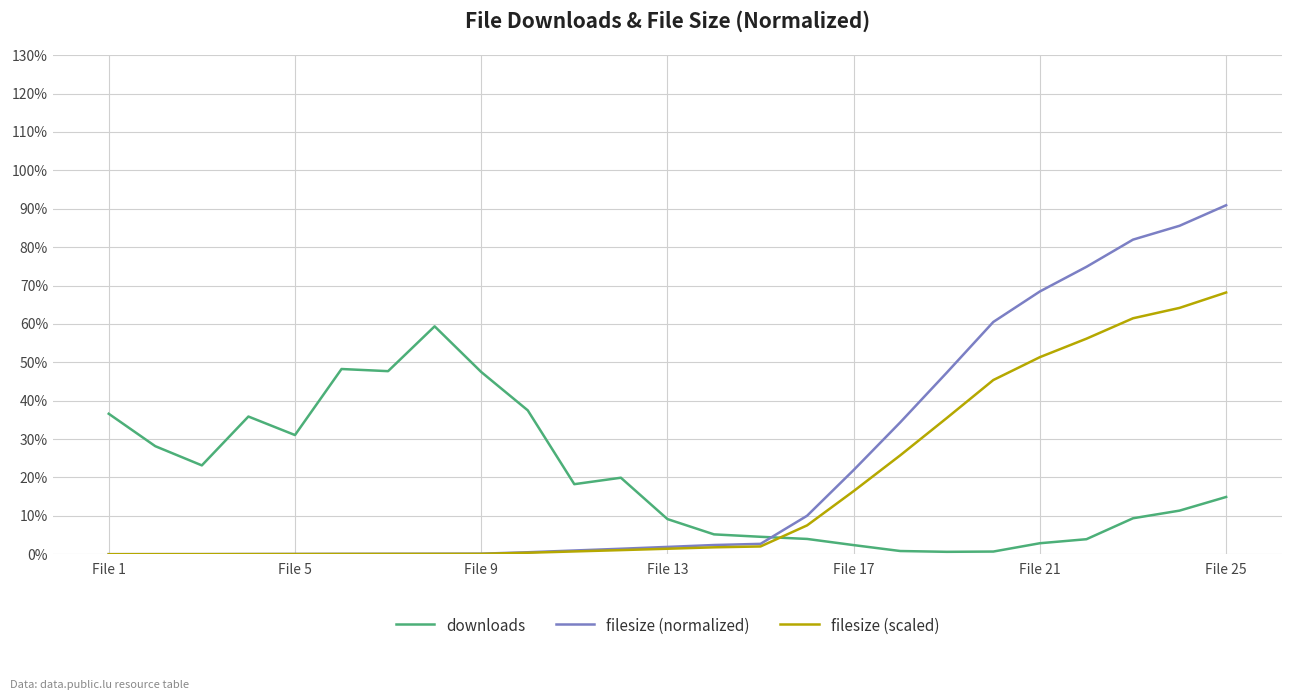

What is the highest value of the filesize (scaled) series?

68.2